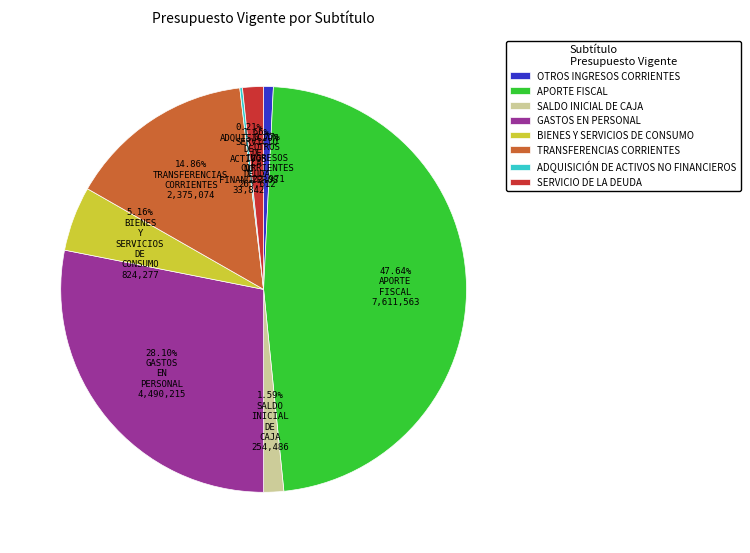

Is there a majority slice in this chart?

No